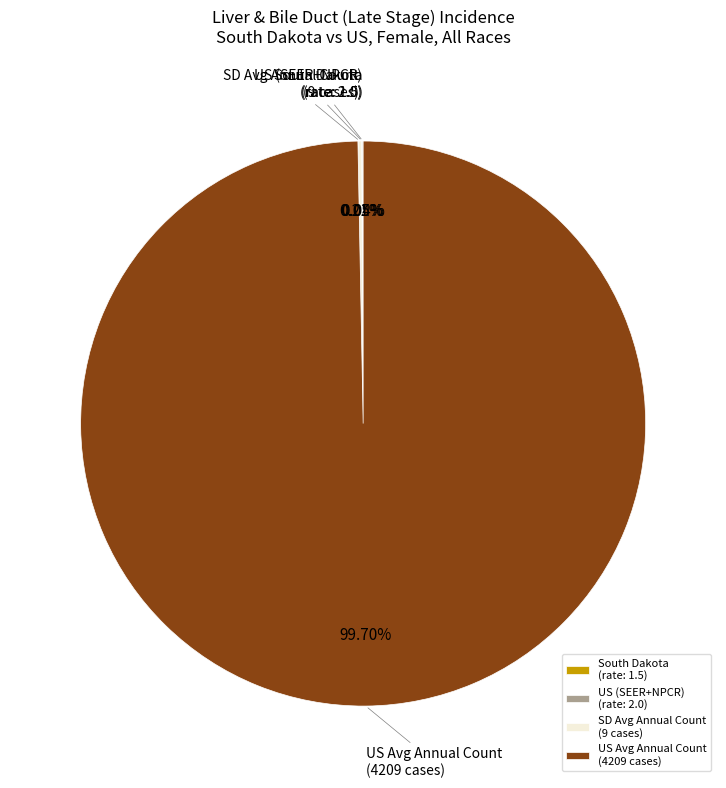

Does US Avg Annual Count (4209 cases) represent more than half of the total?

Yes